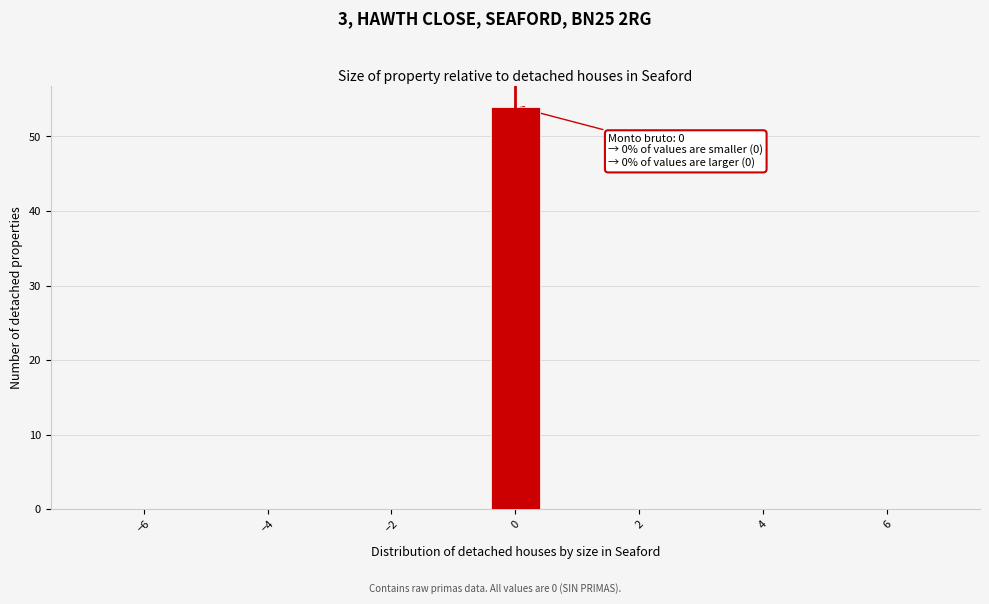

Which range on the x-axis has the tallest bar?

-0.5 to 0.5